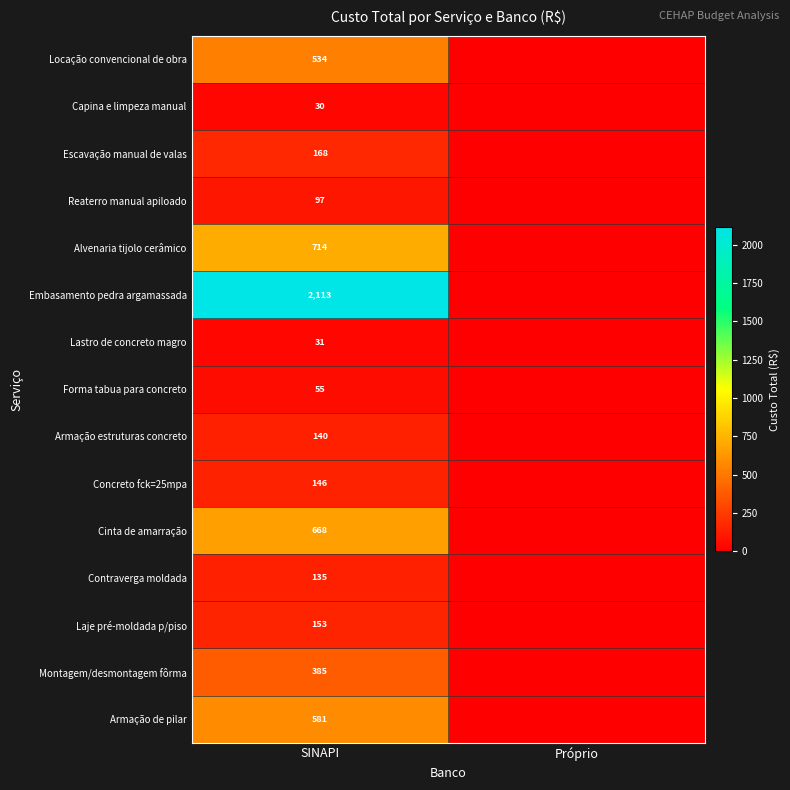

What is the spread (max minus min) of values at SINAPI?

2083